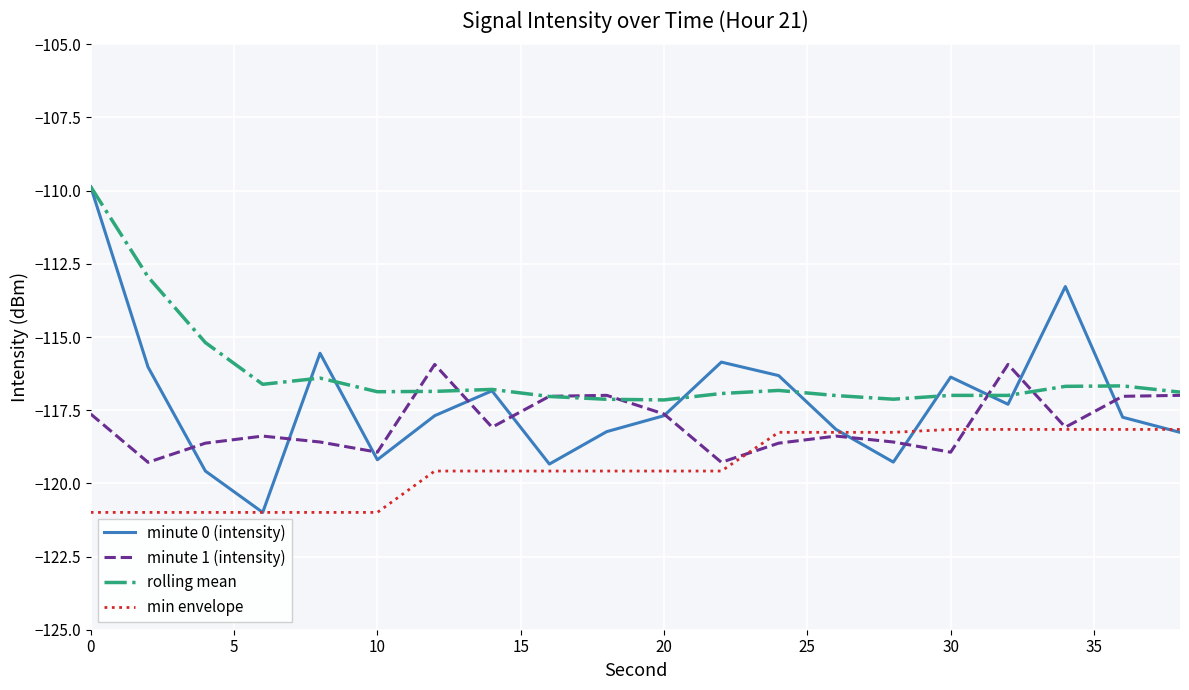

Rank the series by their average value, from highest to lowest.

rolling mean, minute 0 (intensity), minute 1 (intensity), min envelope